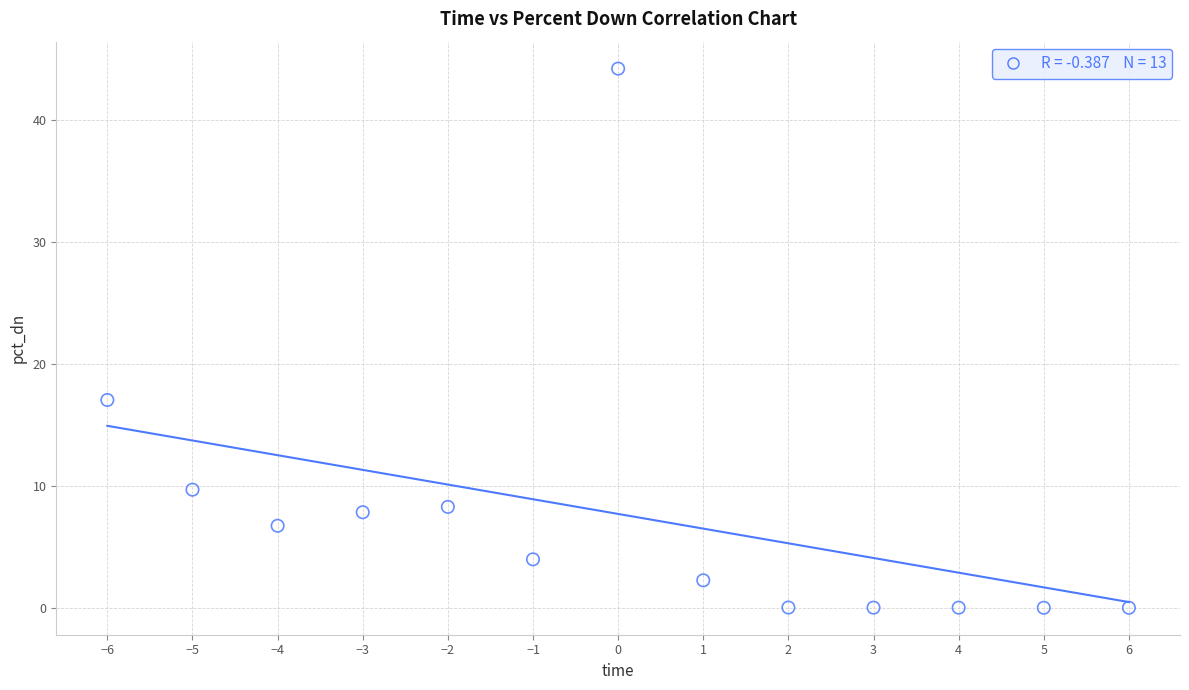

What is the range of X values (max minus min)?

12.0